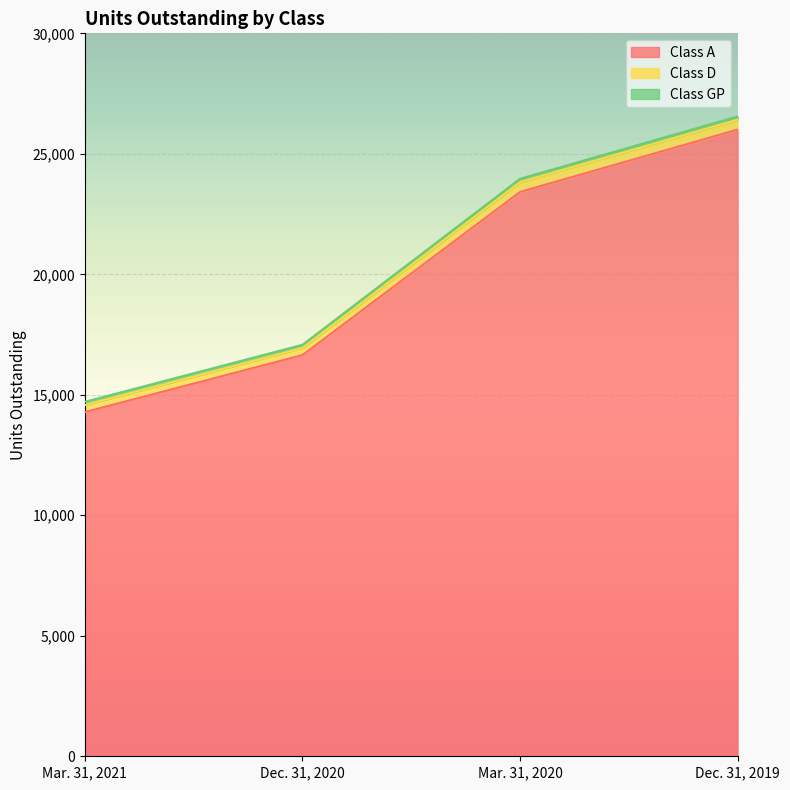

What are all the series names shown in the legend?

Class A, Class D, Class GP